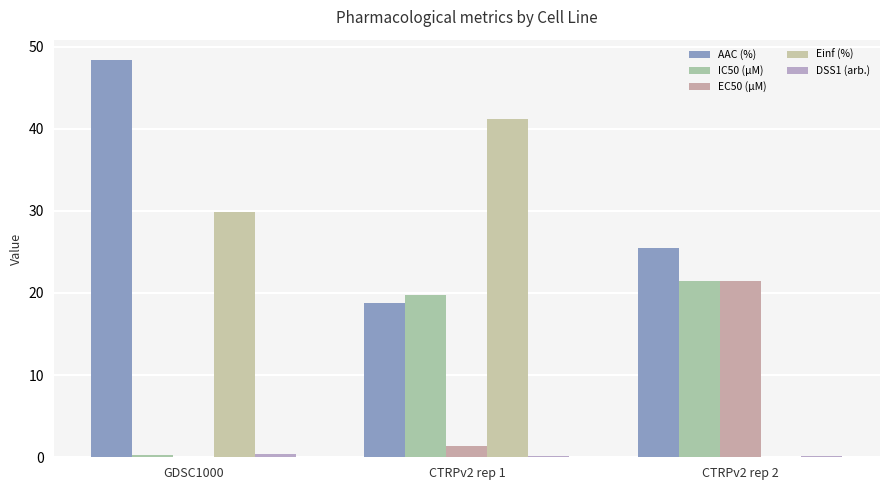

How many values in the Einf (%) series exceed 29?

2